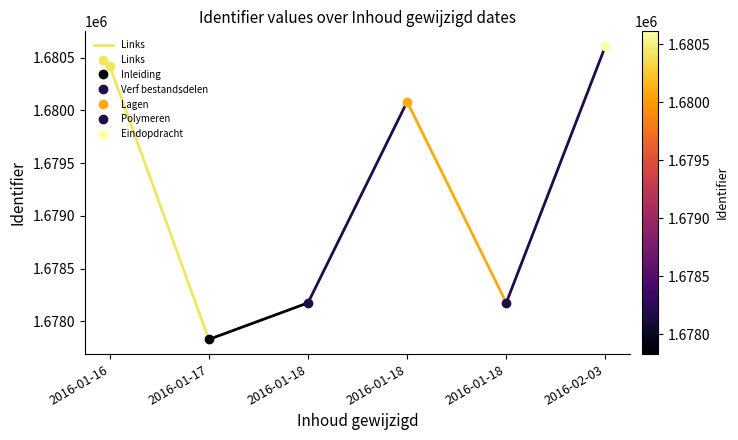

How many data points does each series have?

2